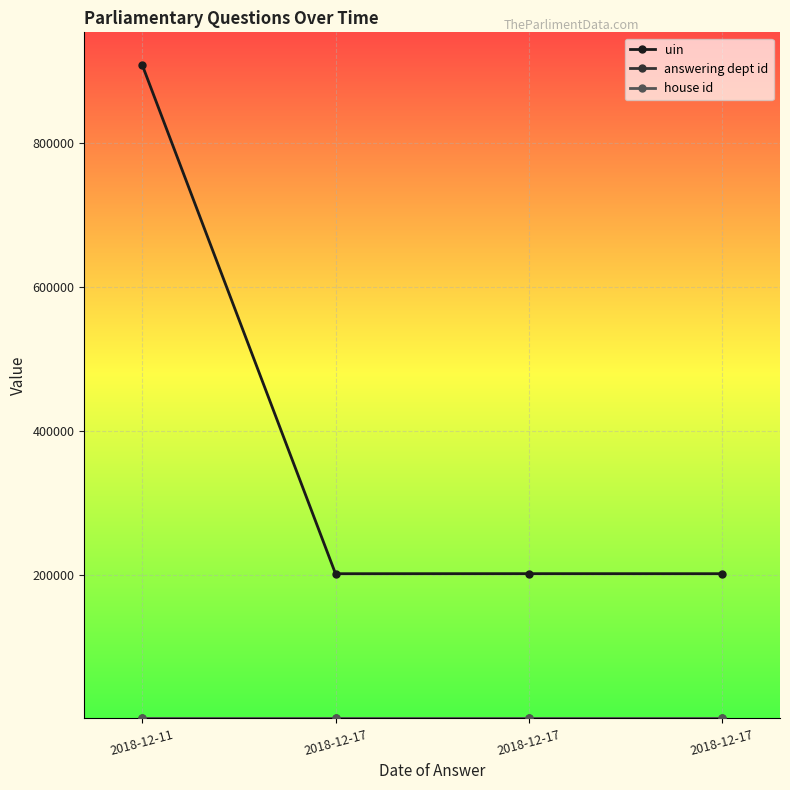

What is the value of the answering dept id point at the 2nd from the left?

14